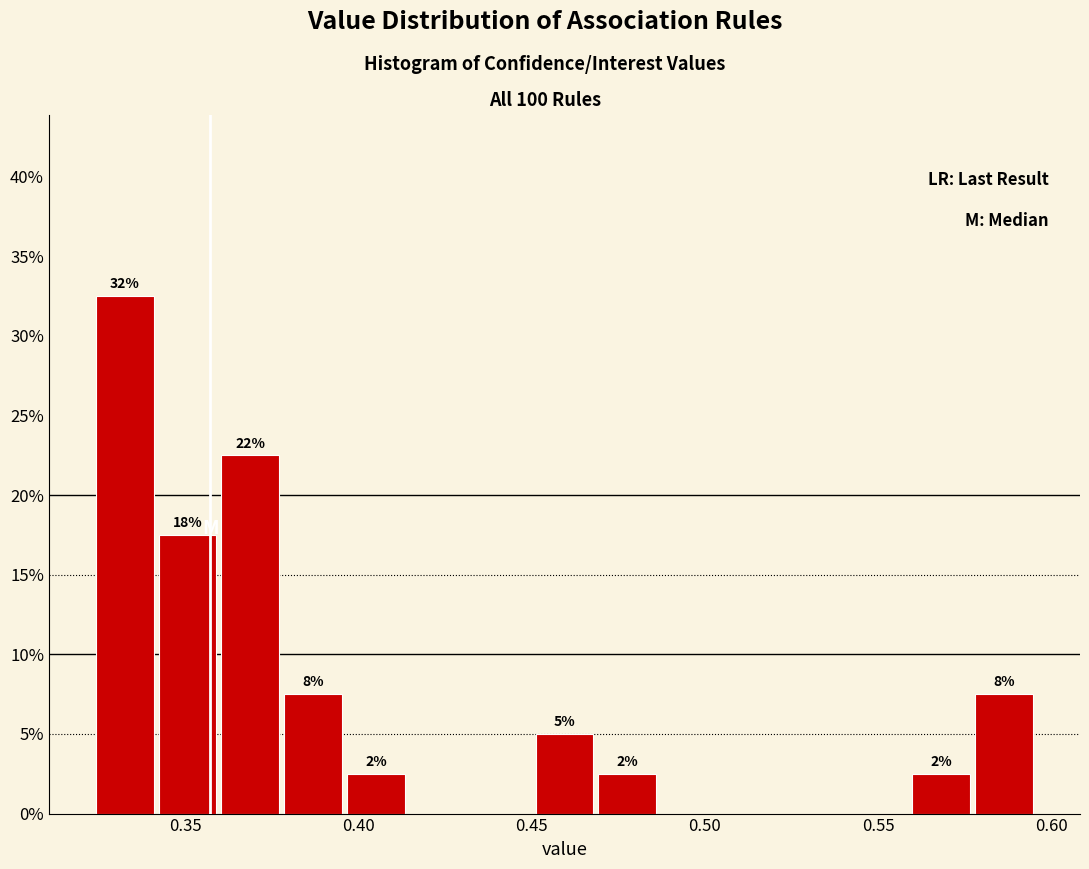

Around what value on the x-axis is the tallest bar? Give the approximate position of its centre, as read against the axis.

0.335